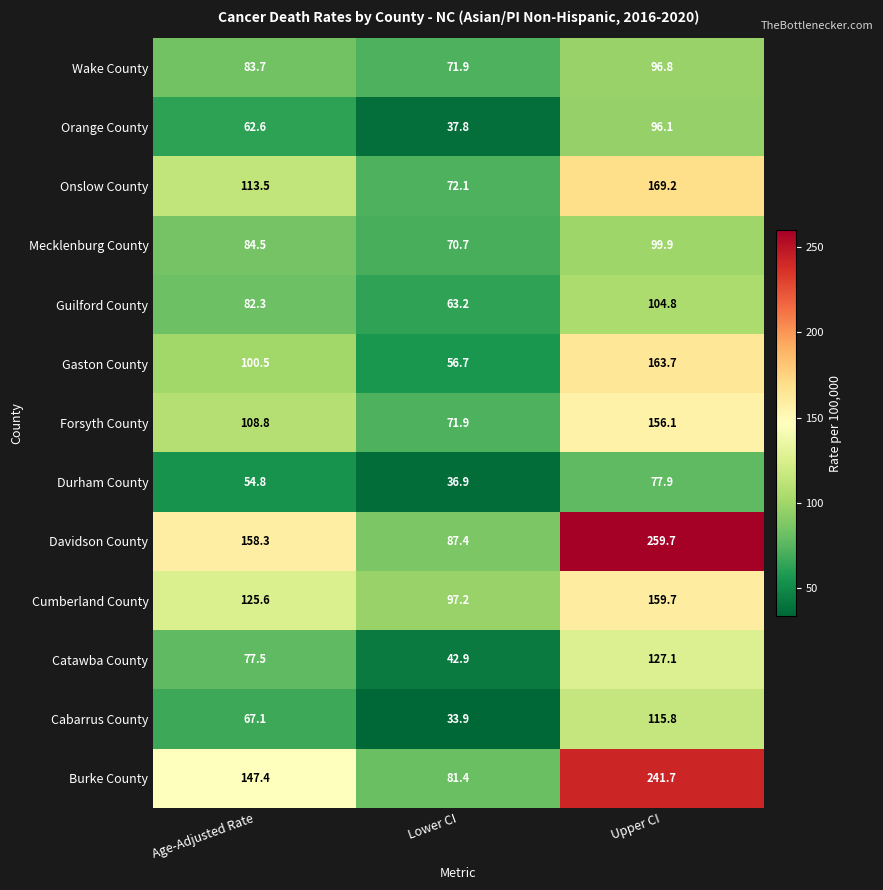

What is the difference between the maximum and second lowest values in the Cumberland County series?

34.1